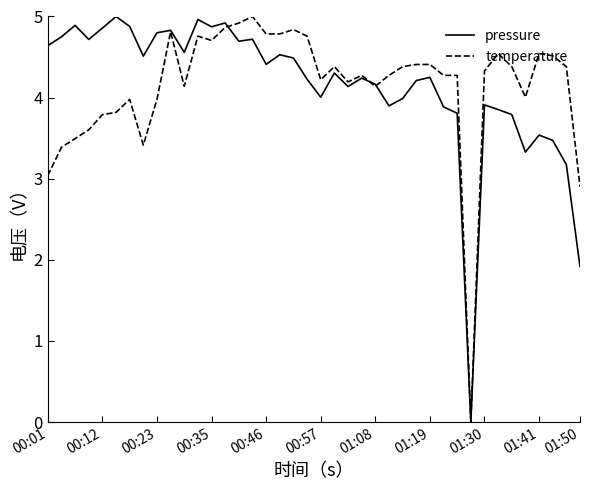

What is the greatest value displayed?

5.0